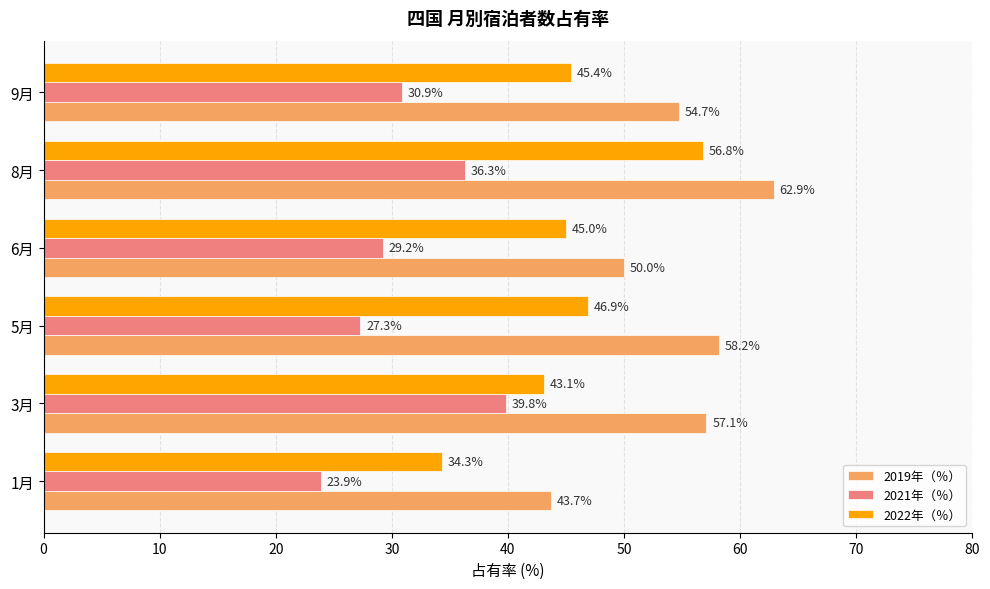

What is the maximum value for 2022年（％）?

56.8